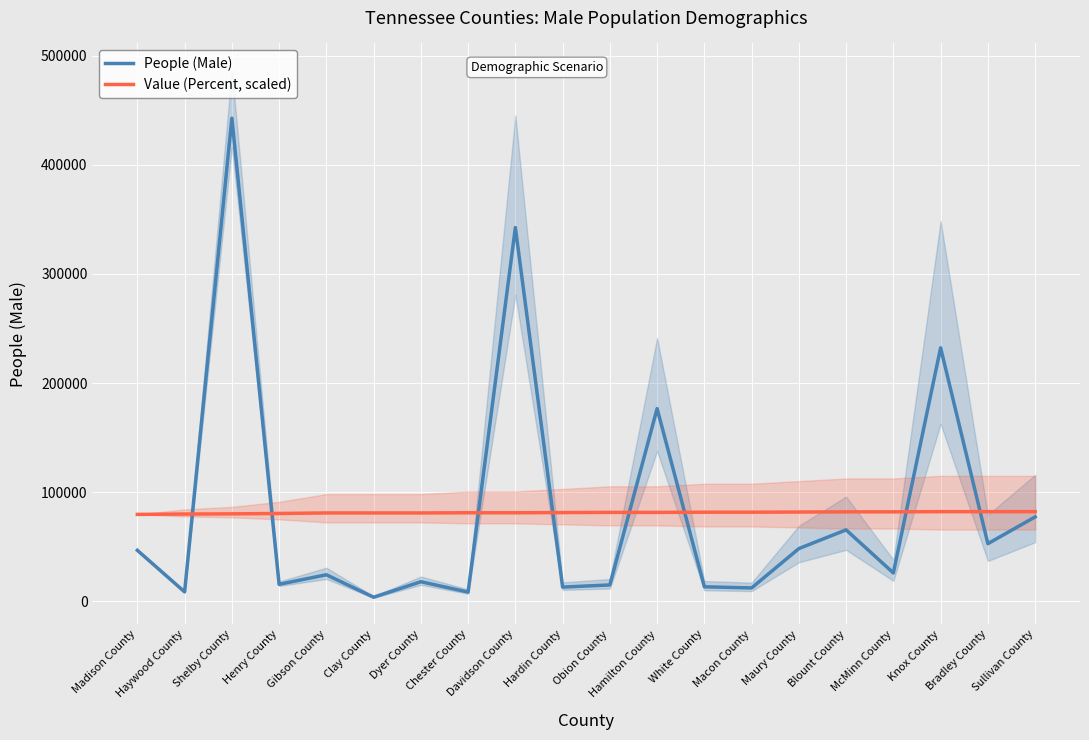

What position from the right is Dyer County?

14